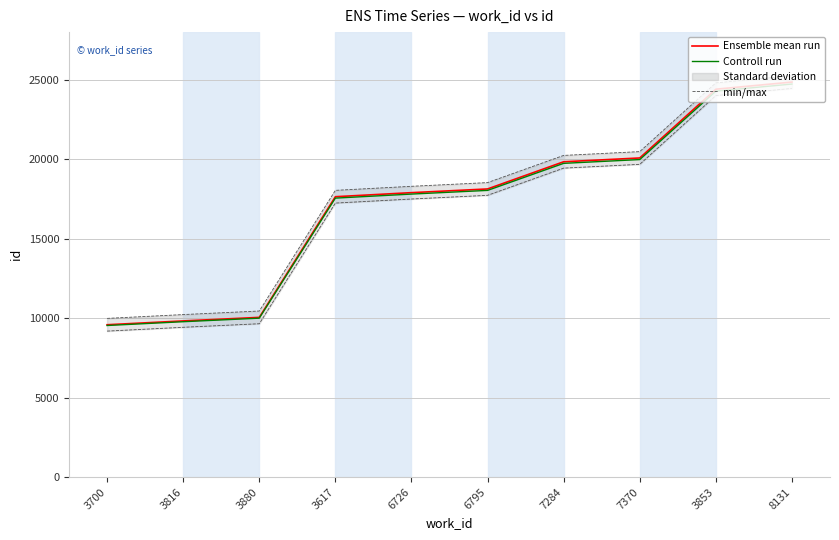

How many distinct data groups are displayed?

3